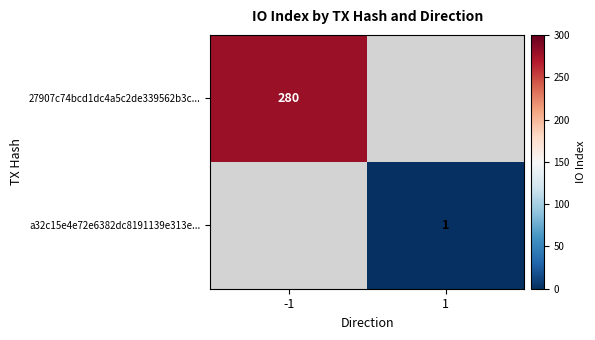

What is the smallest value displayed?

1.0